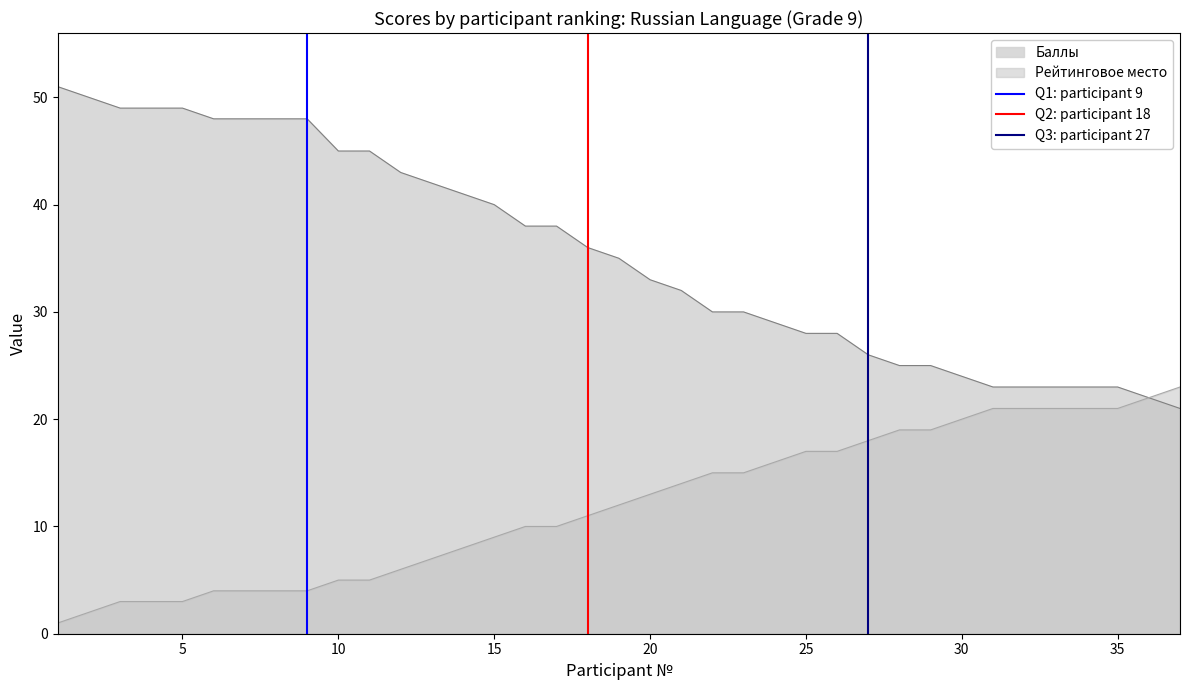

Is it true that Баллы equals 11 at 25?

False